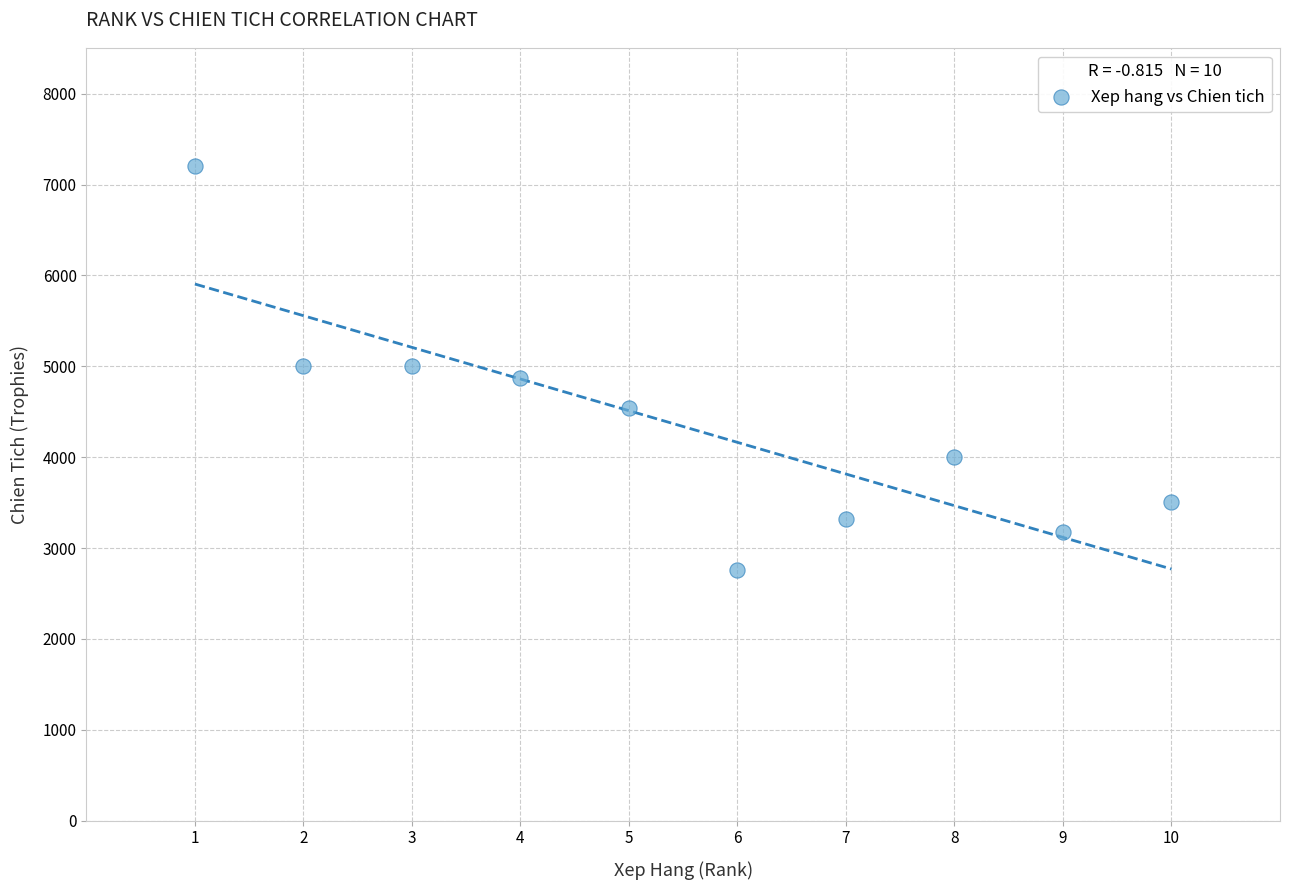

What is the average Y value?

4337